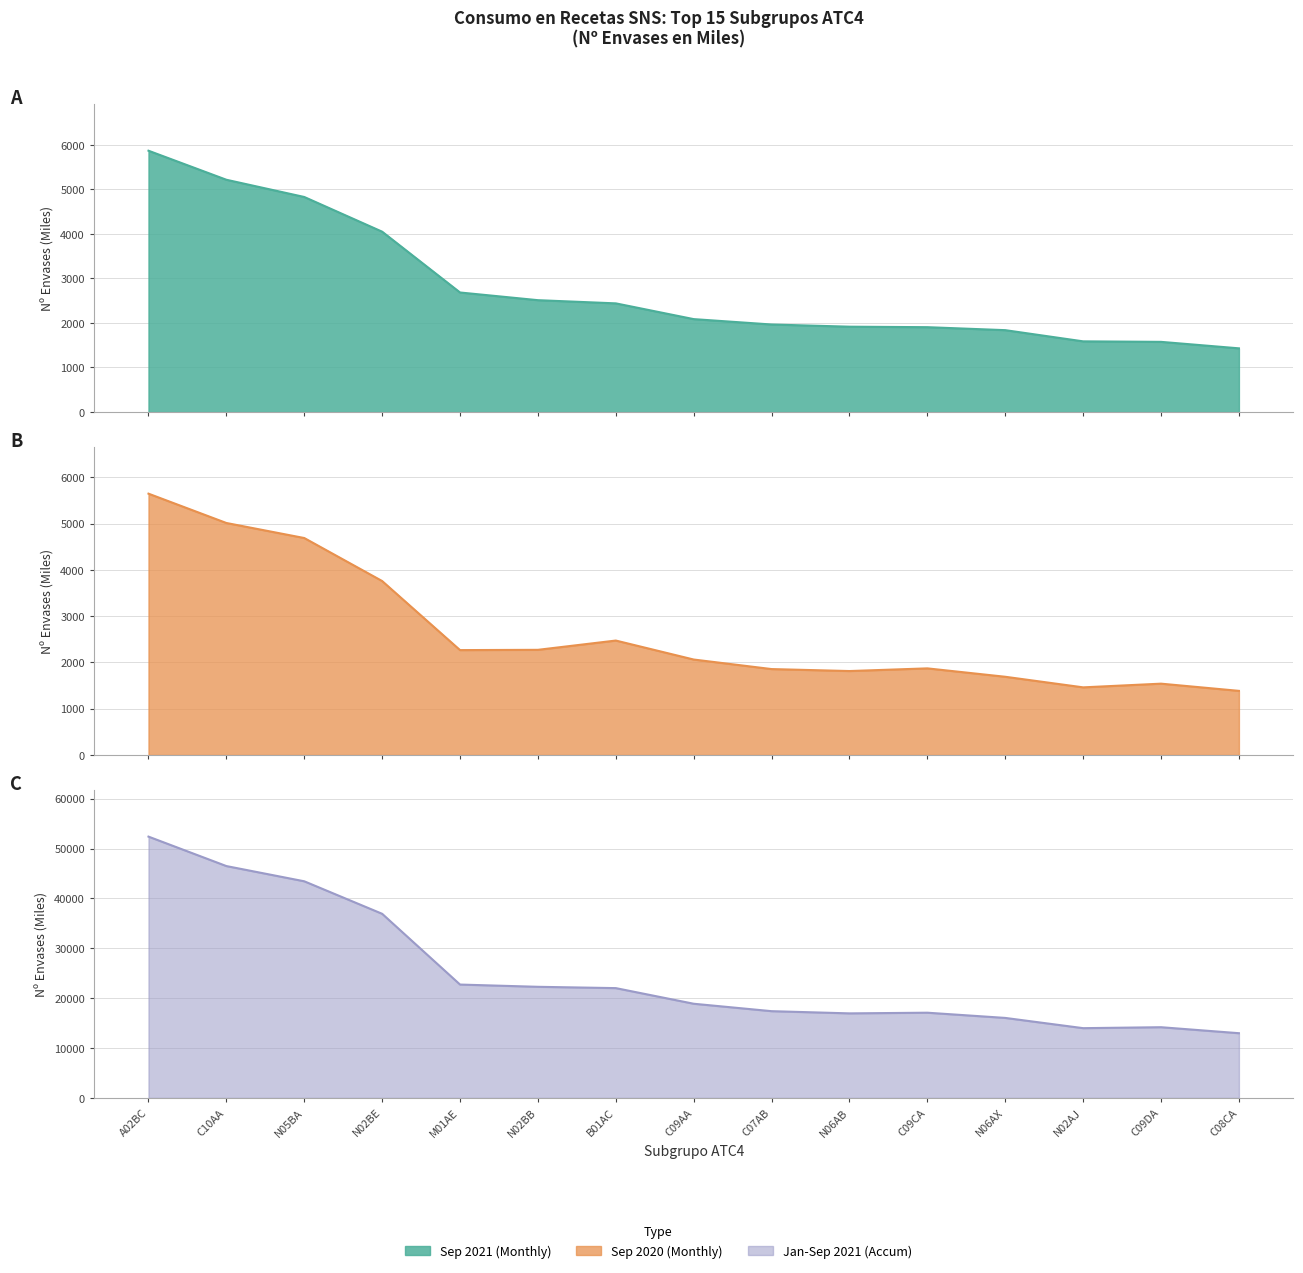

Where is Jan-Sep 2021 (Accum) nearest to the value 32694?

N02BE